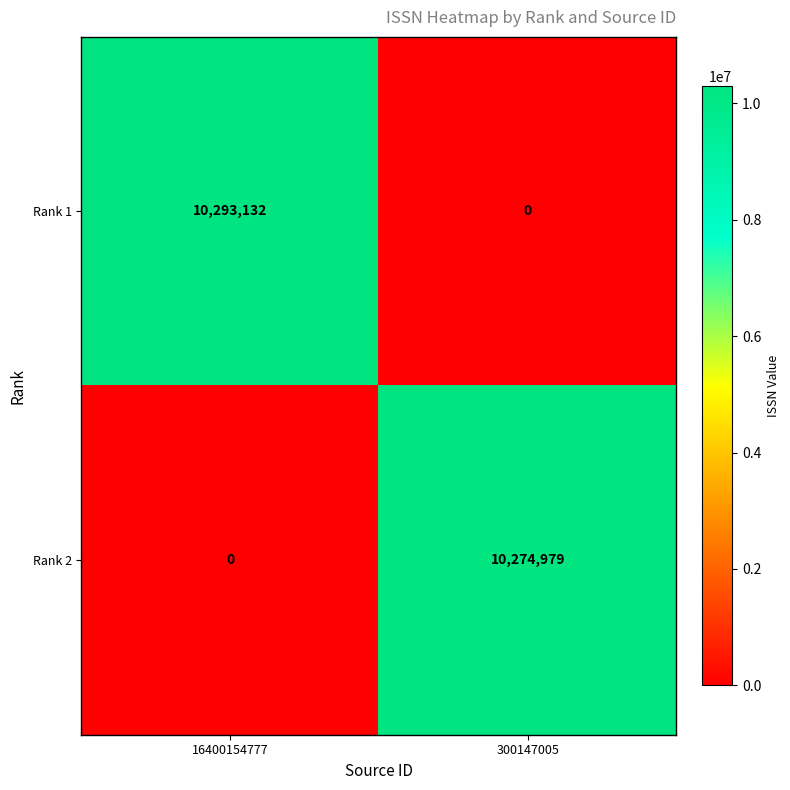

Rank the series at 300147005 from lowest to highest value.

Rank 1, Rank 2